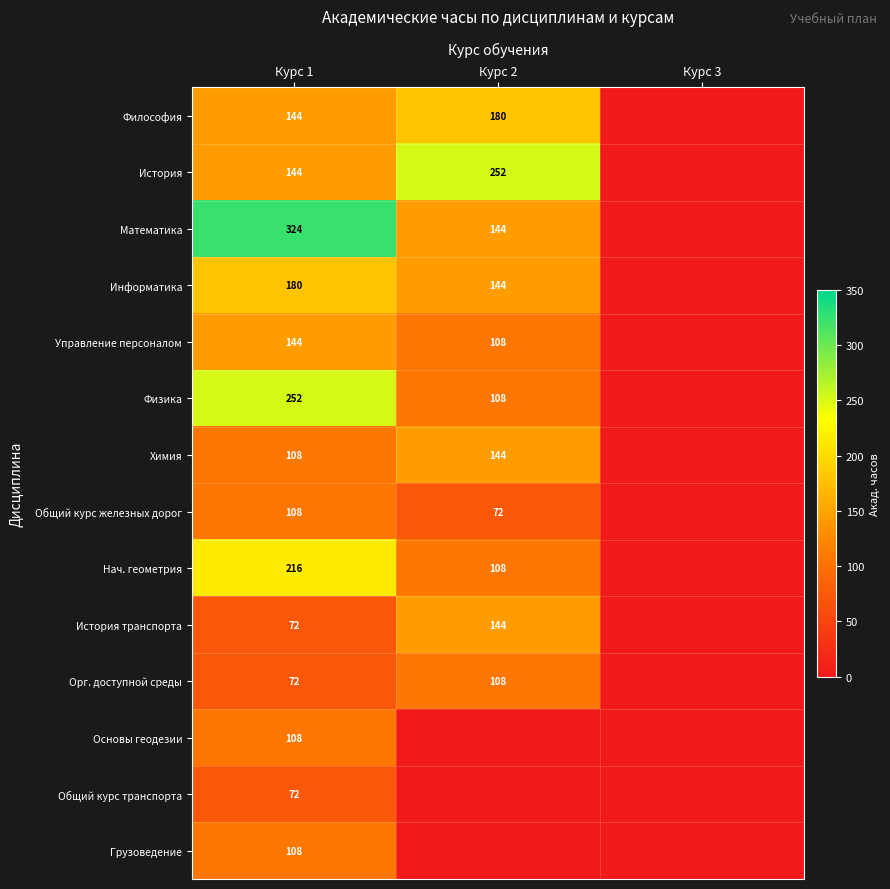

What is the sum of the Философия values at Курс 1 and Курс 2?

324